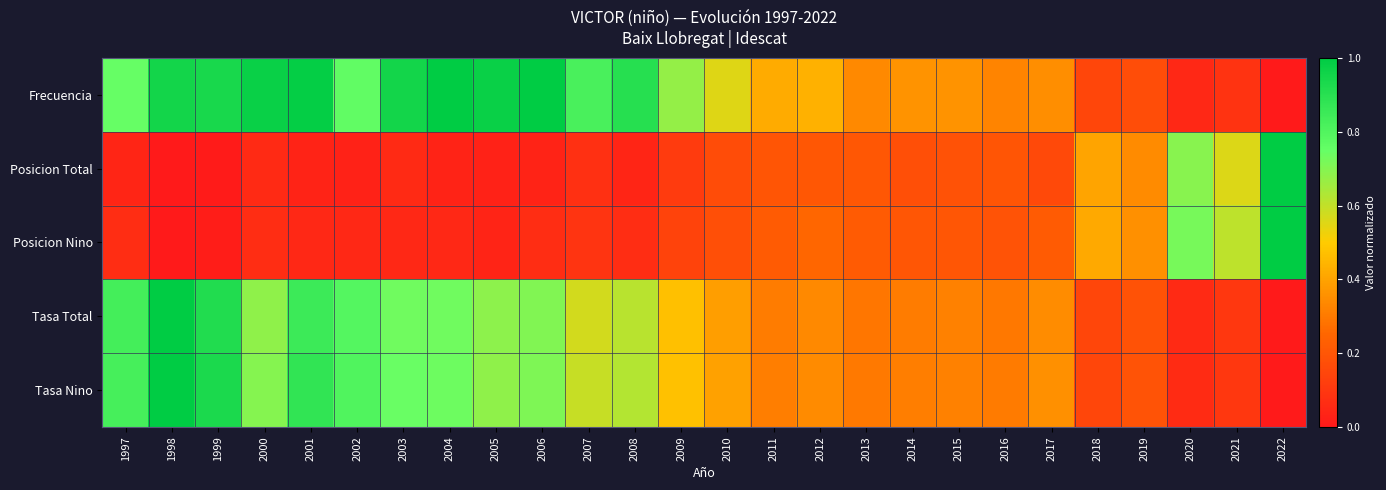

At 2019, list the series in order from largest to smallest.

Posicion Nino, Posicion Total, Tasa Nino, Tasa Total, Frecuencia